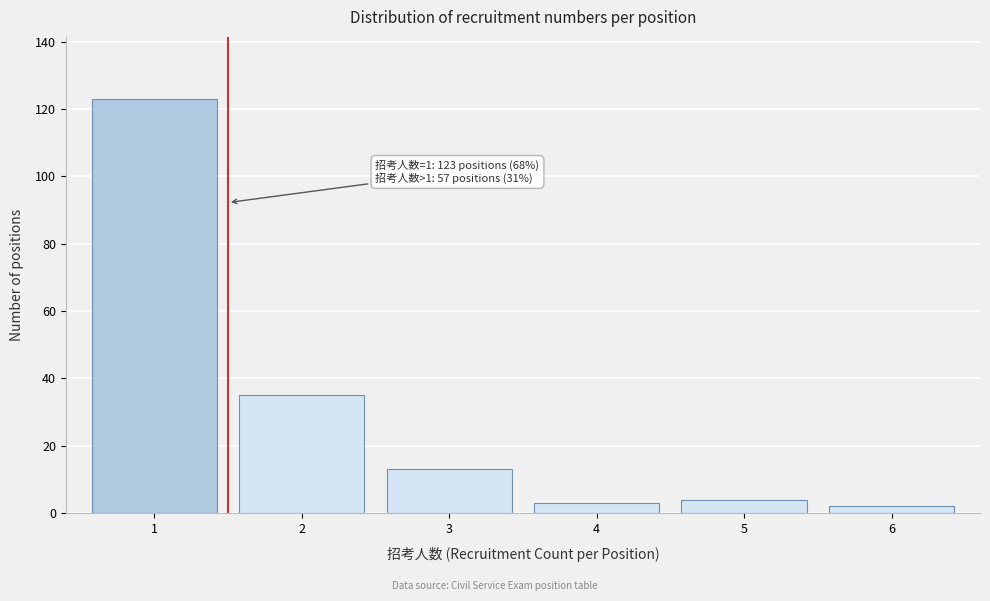

Reading left to right, what are all the values shown in this chart?

123	35	13	3	4	2